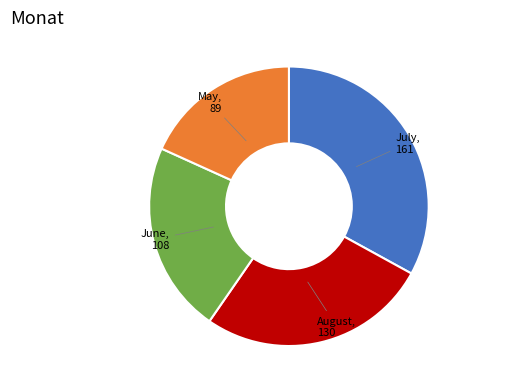

Is there any slice that represents more than half of the pie?

No